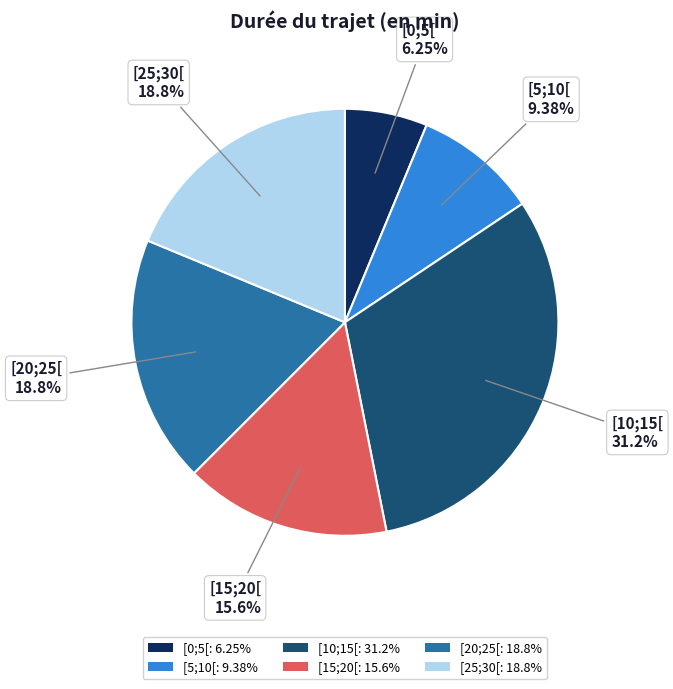

Which has a higher value, [5;10[ or [10;15[?

[10;15[